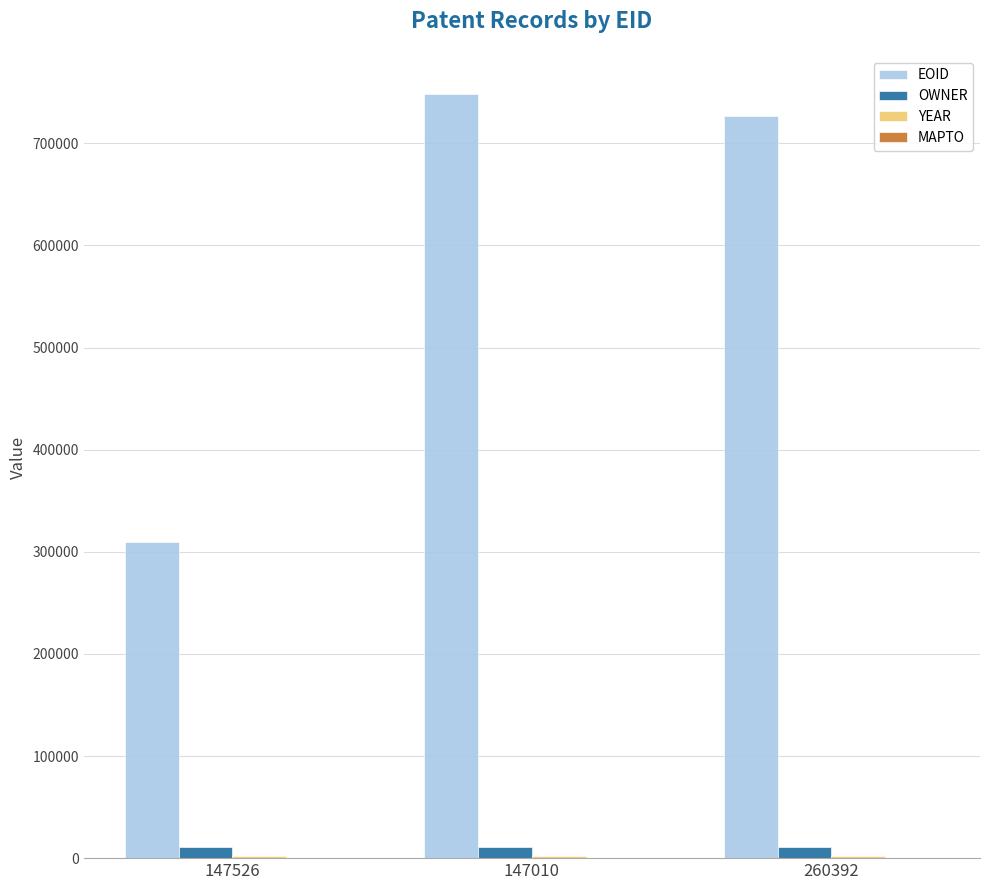

Where does the EOID series first go above 726334?

147010